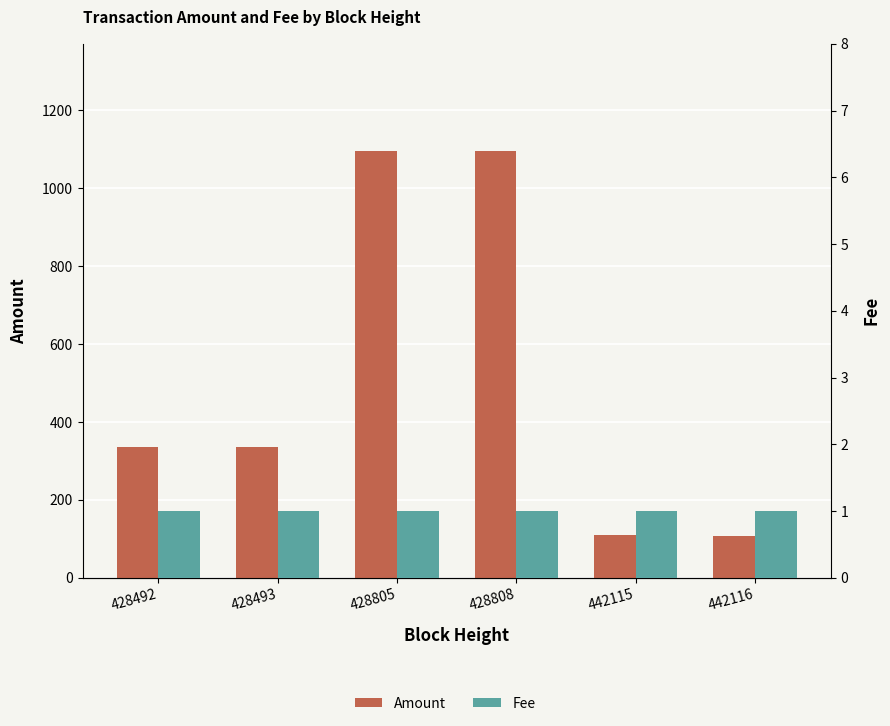

At which category is the sum across all series the highest?

428805